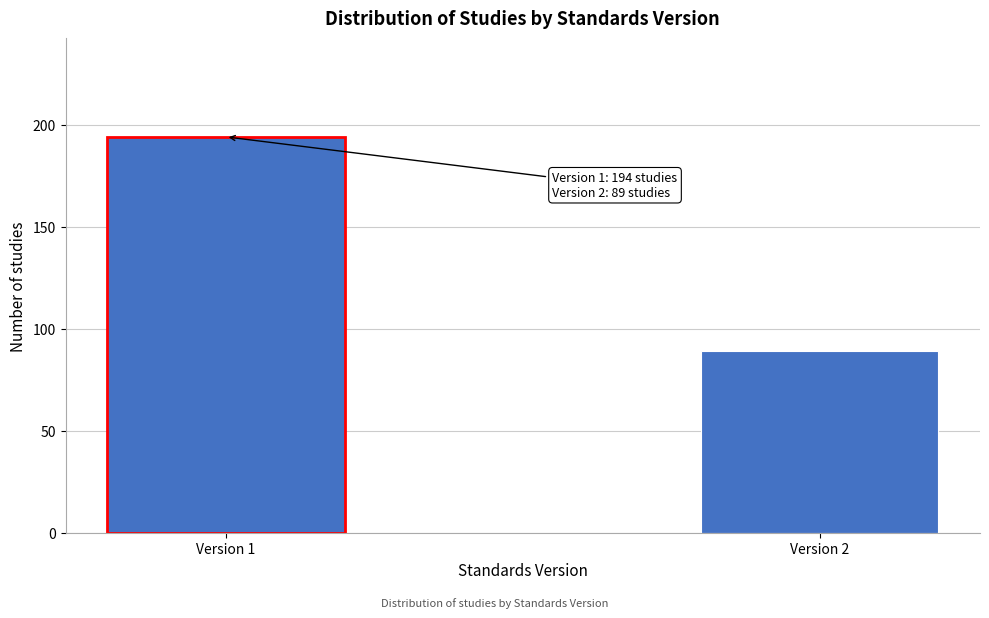

Reading left to right, list all the values displayed in this chart.

194	89